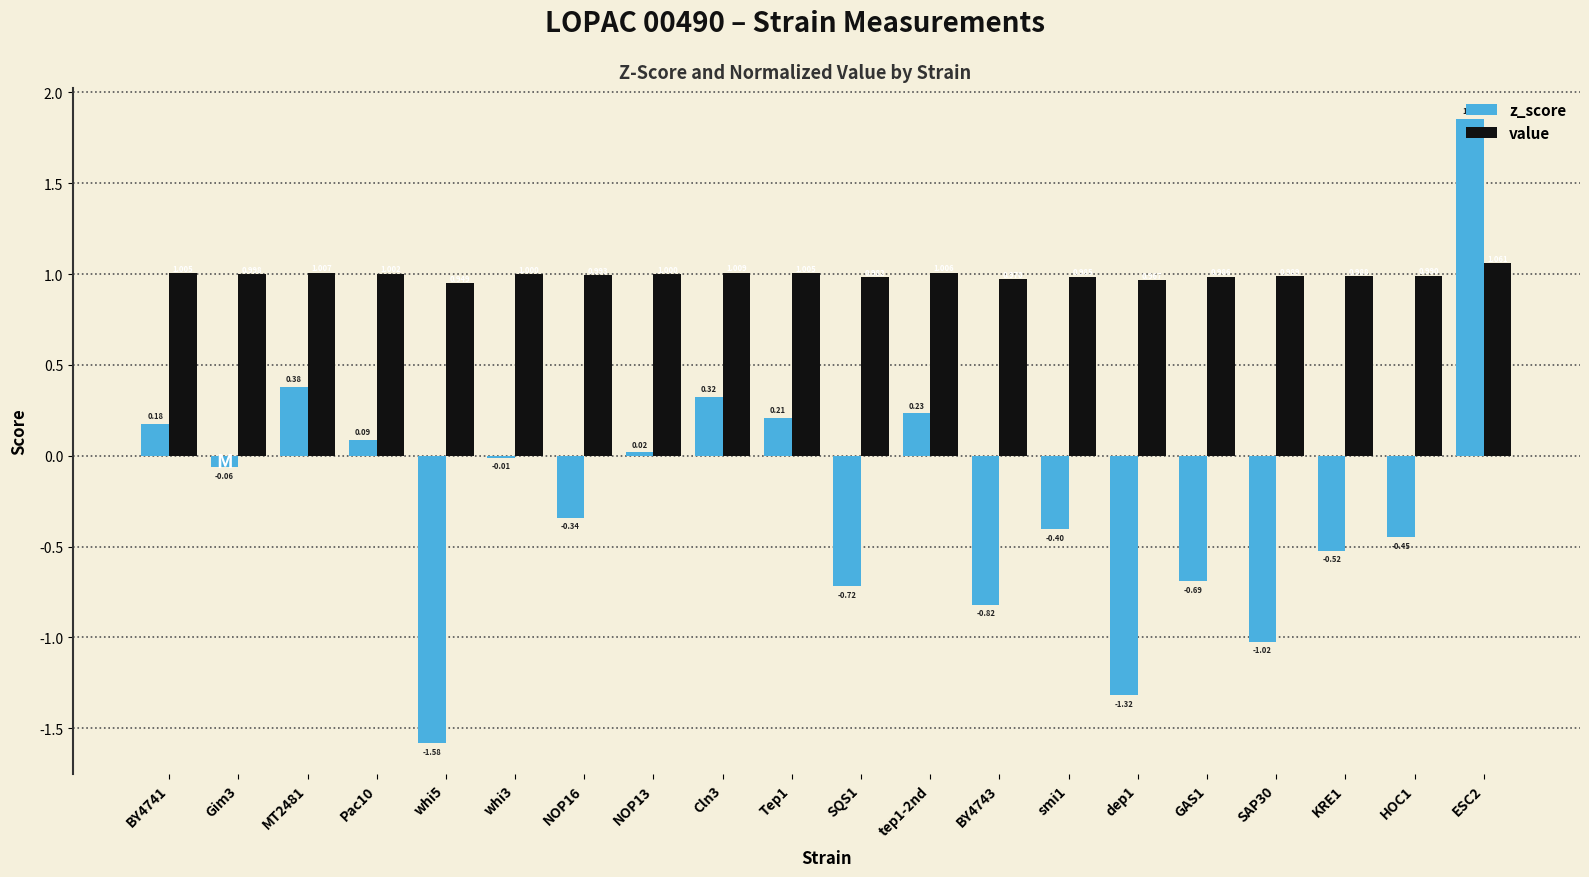

Is the value of z_score at Pac10 greater than the value of value at NOP16?

No